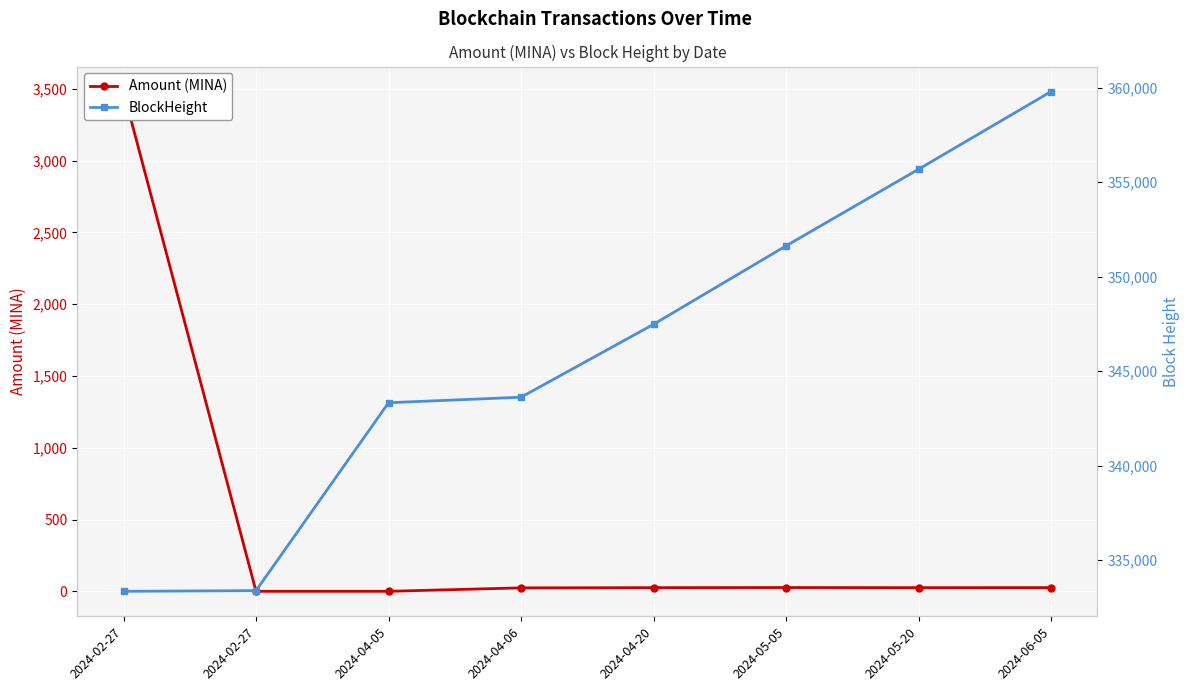

Which category has the highest value across all series?

2024-06-05